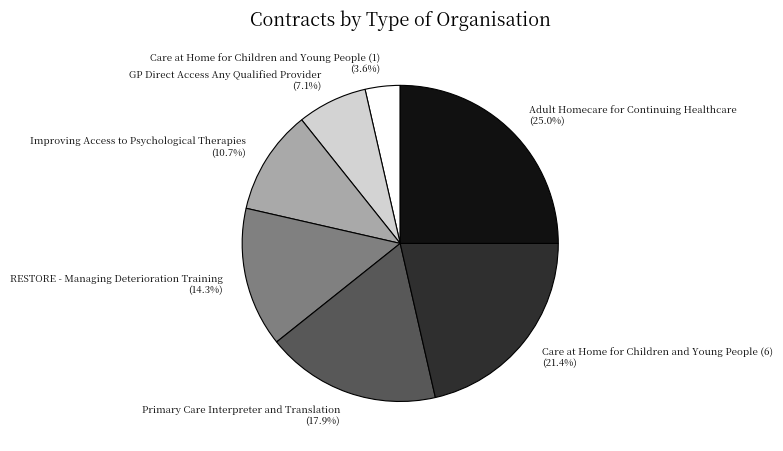

Combined, what portion of the pie is Improving Access to Psychological Therapies and RESTORE - Managing Deterioration Training?

25.0%